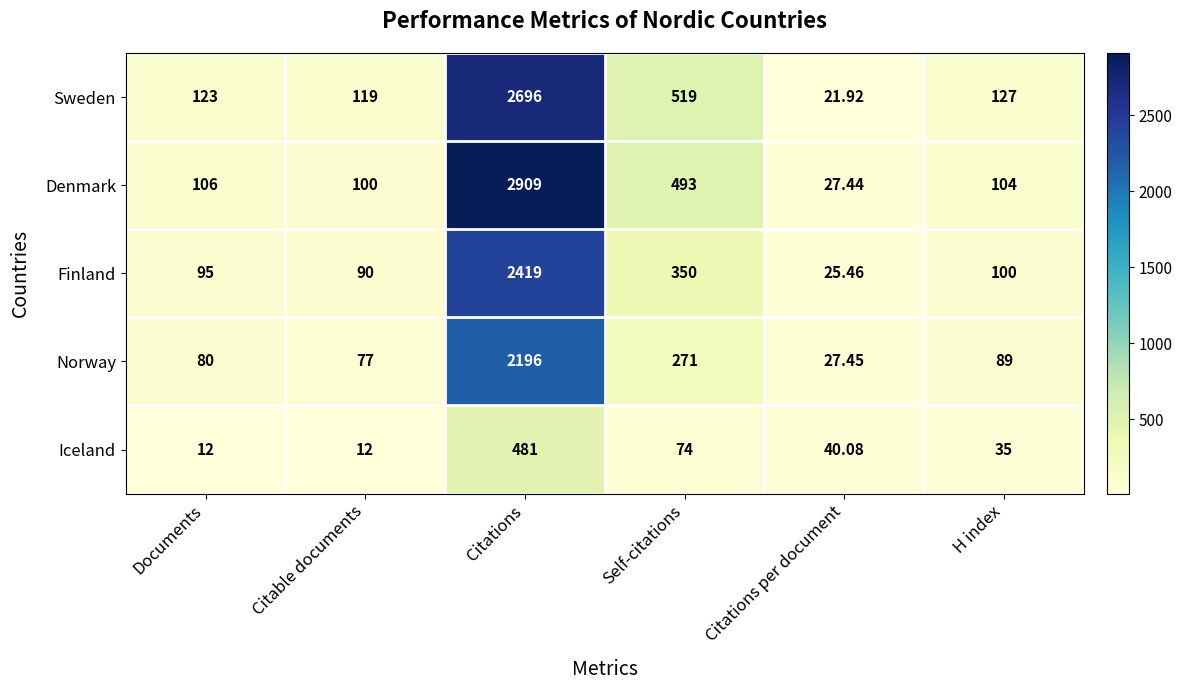

List the series in order of their peak value, highest first.

Denmark, Sweden, Finland, Norway, Iceland